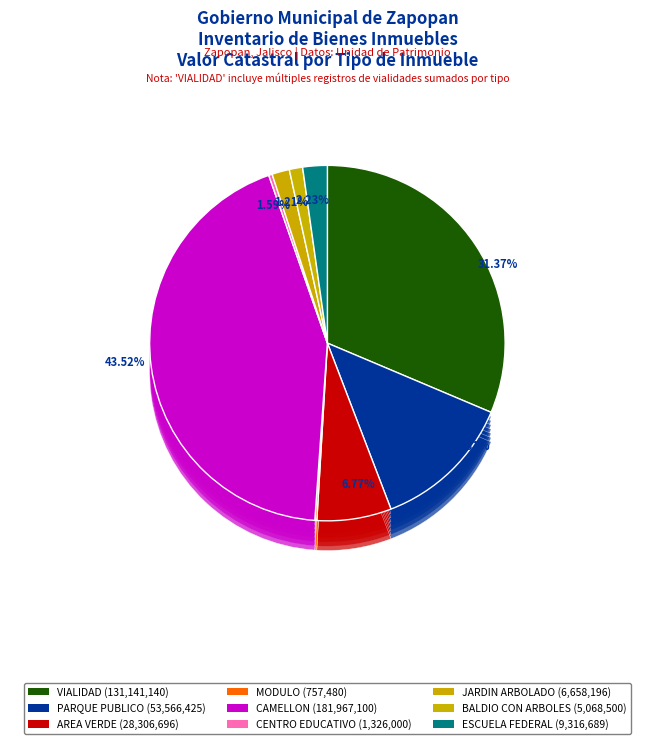

To the nearest percent, what percentage of the pie is BALDIO CON ARBOLES?

1%